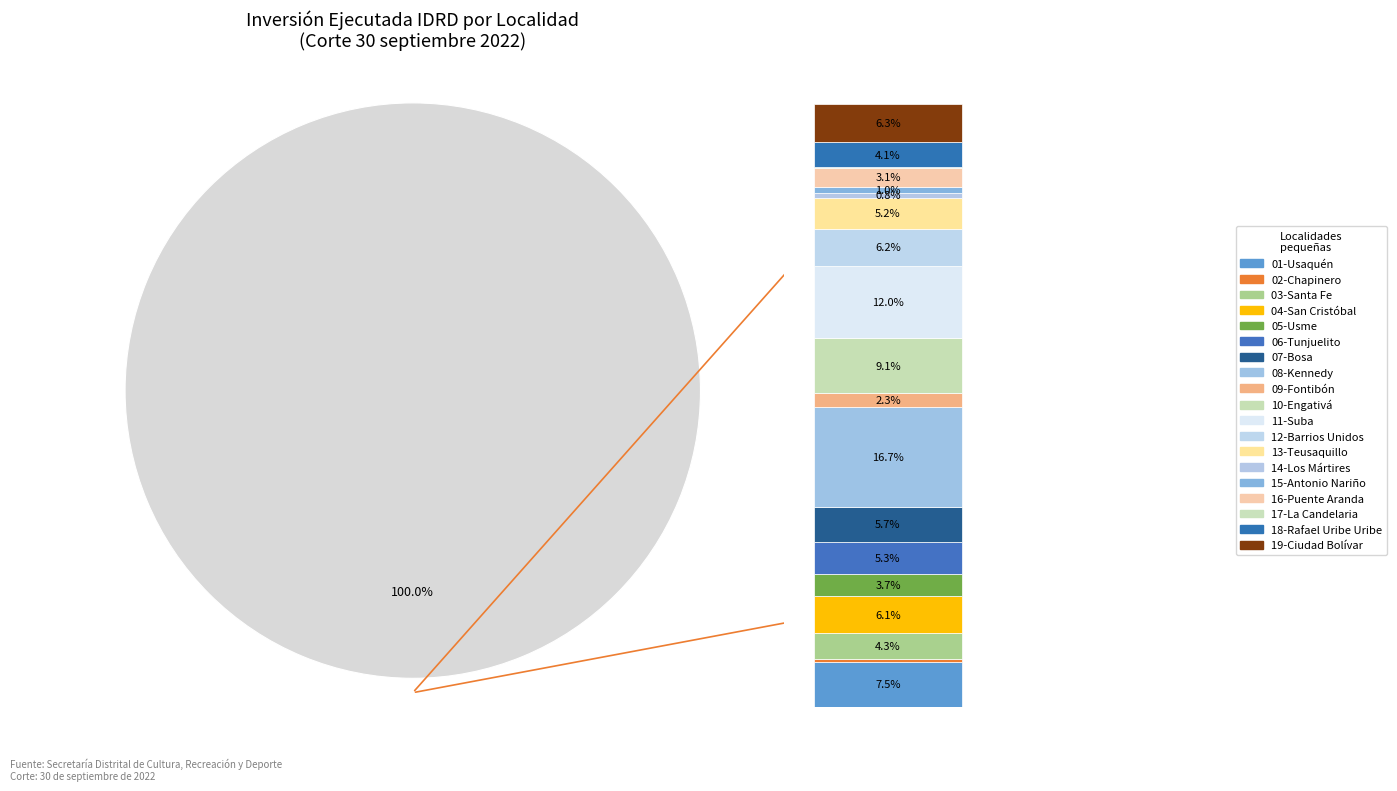

Between 11-Suba and 18-Rafael Uribe Uribe, which is larger?

11-Suba